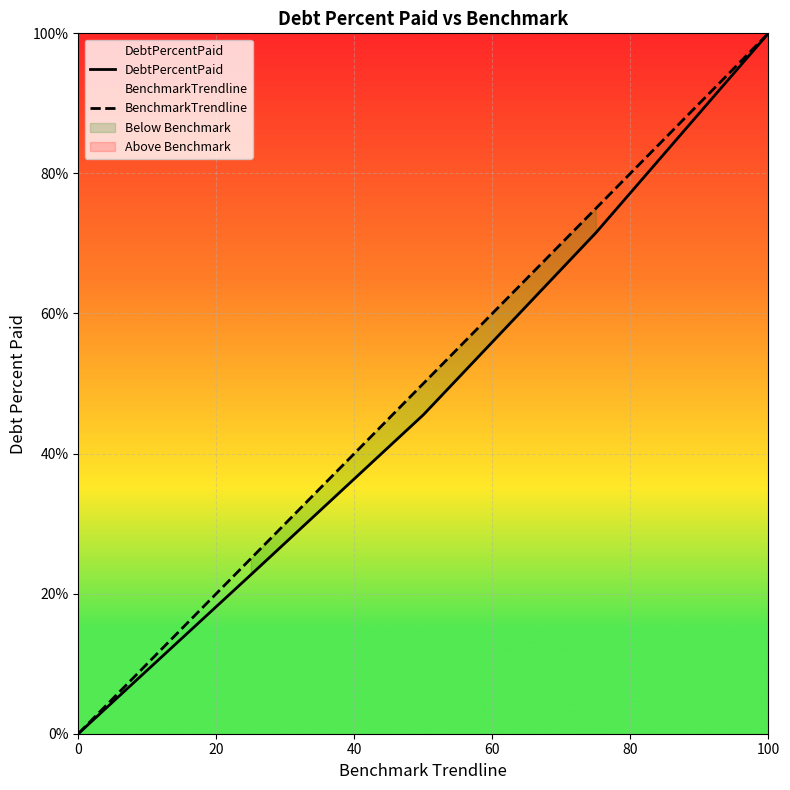

What is the spread (max minus min) of values at 60?

3.5